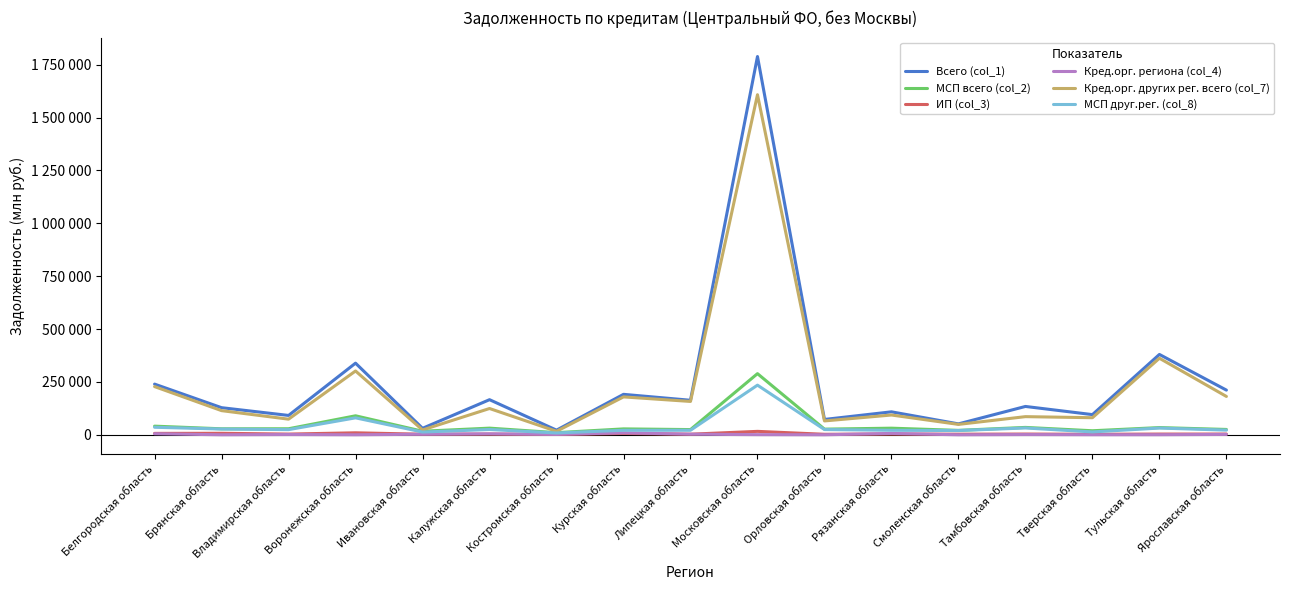

Which series has the largest range (max minus min)?

Всего (col_1)